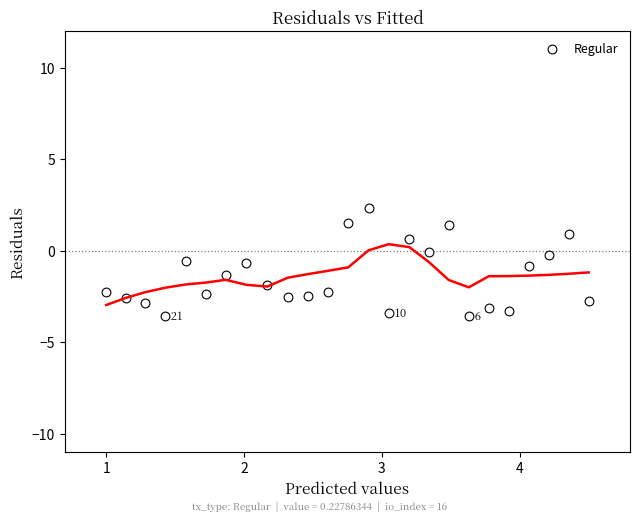

What is the range of X values (max minus min)?

3.5